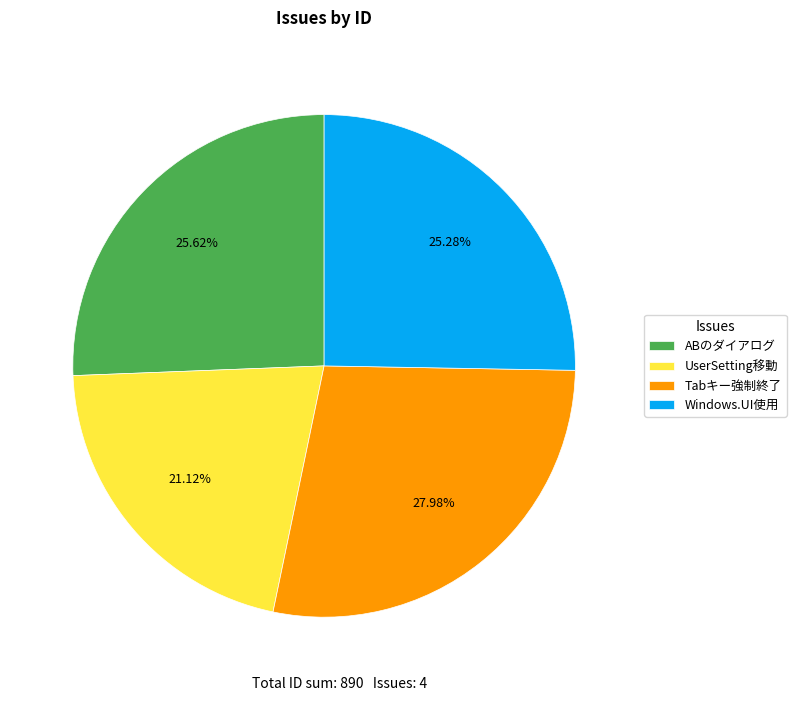

To the nearest percent, what is the average slice percentage?

25%